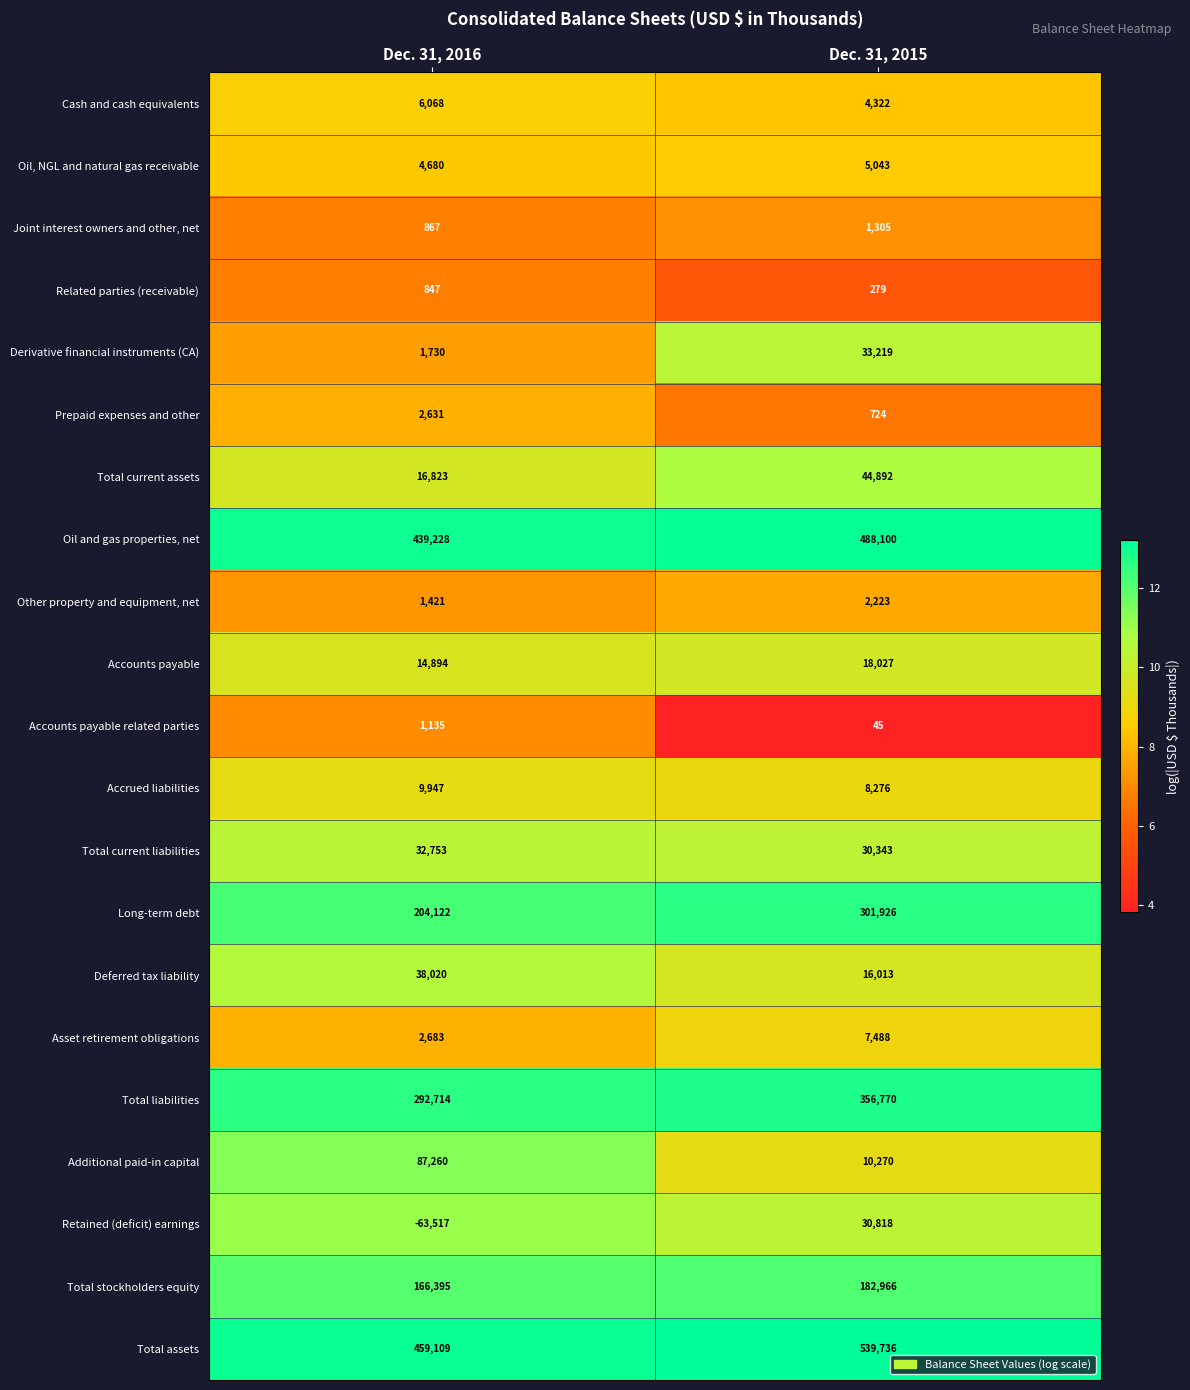

At which category is the sum across all series the highest?

Dec. 31, 2015